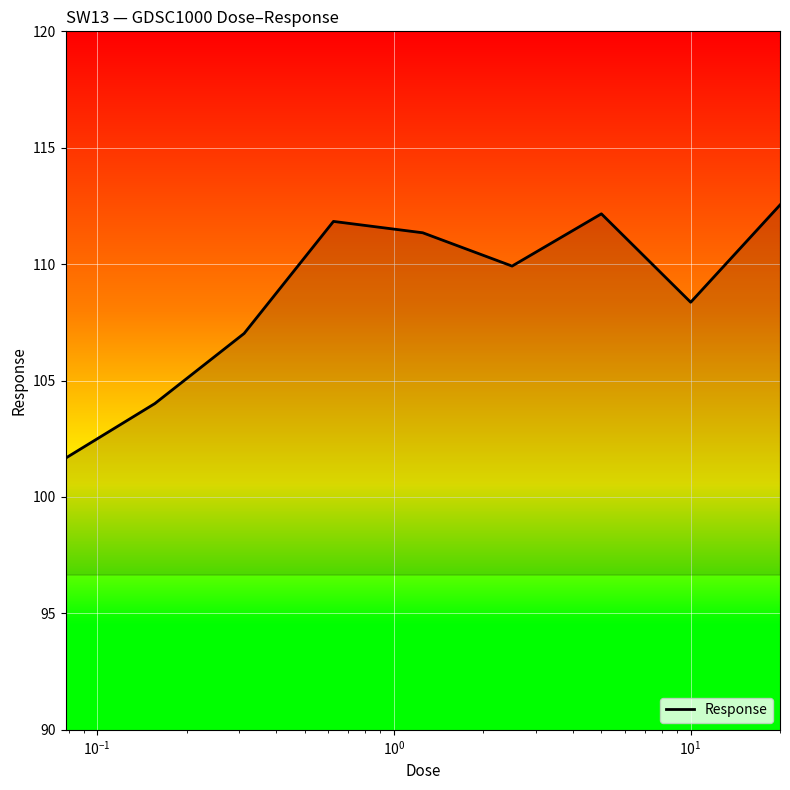

How many interior local peaks (higher than both neighbors) does the data have?

2